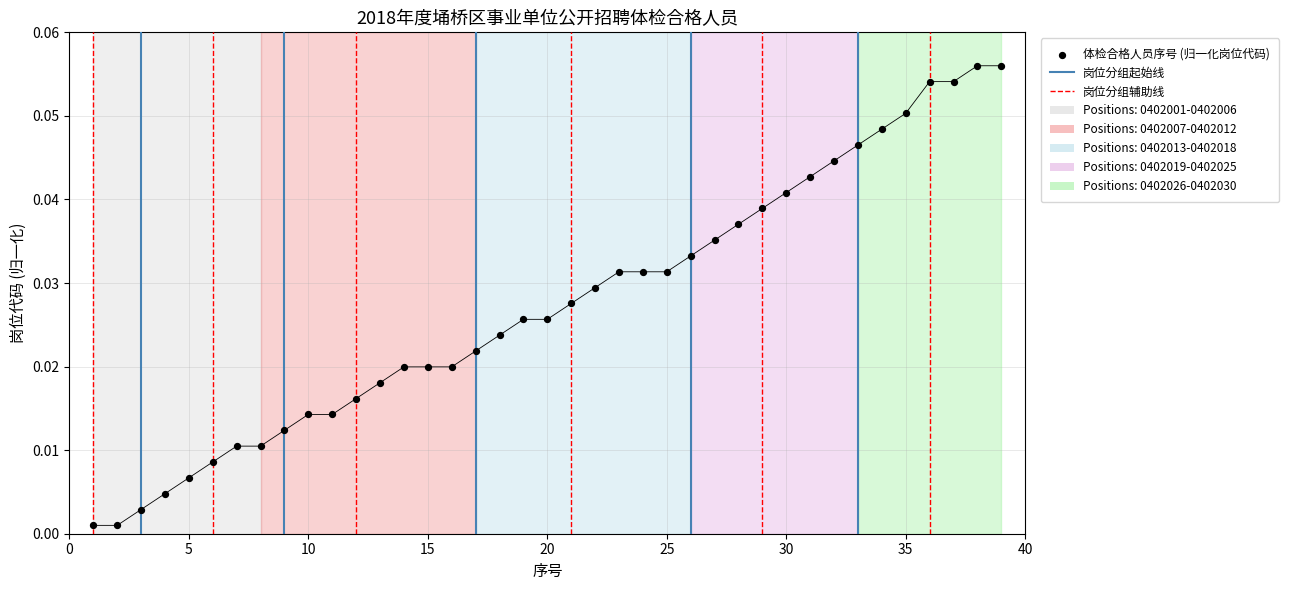

What is the range of X values (max minus min)?

38.0